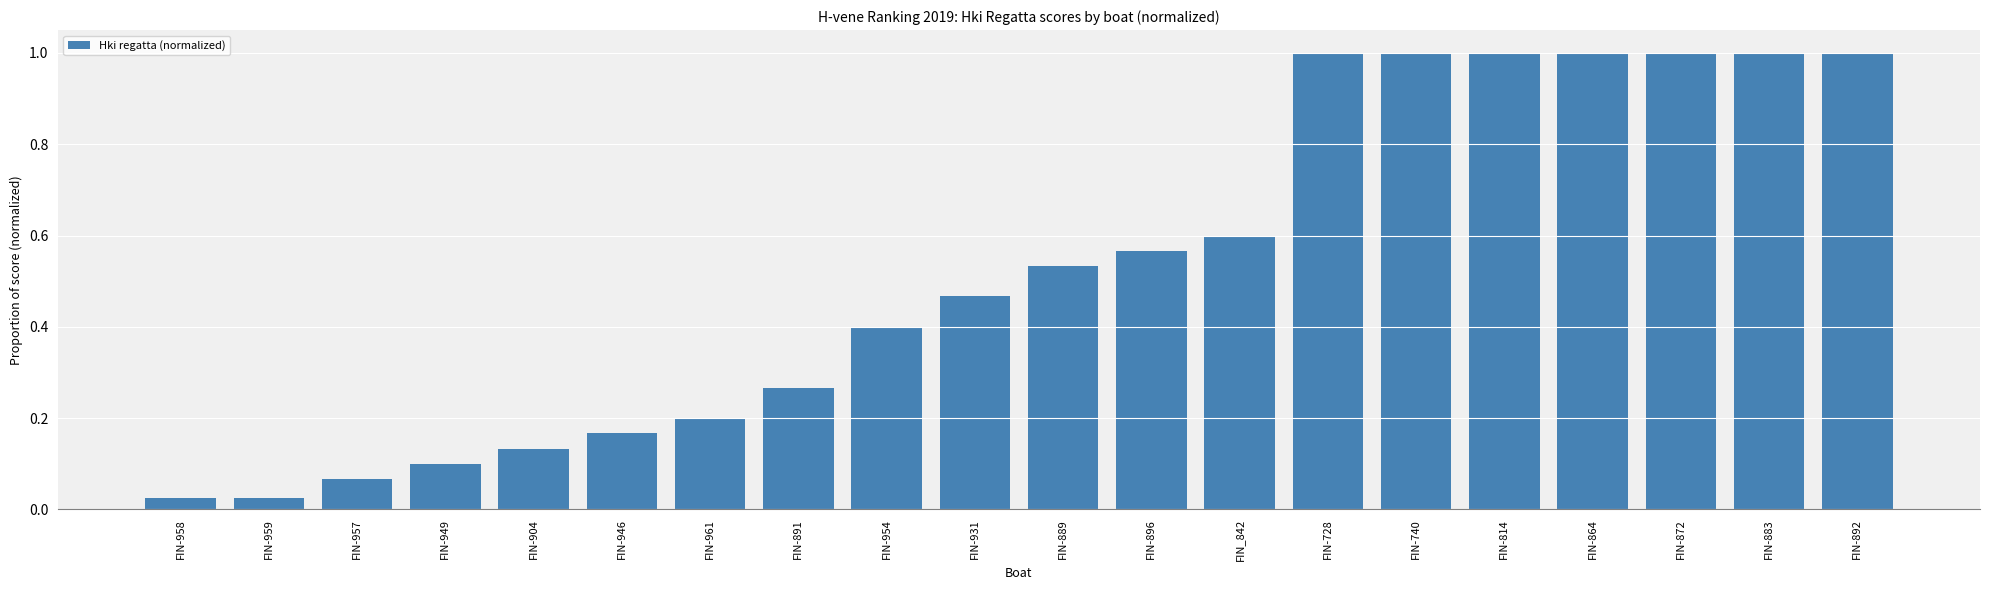

What is the sum of the values at FIN-728 and FIN_842?

1.6